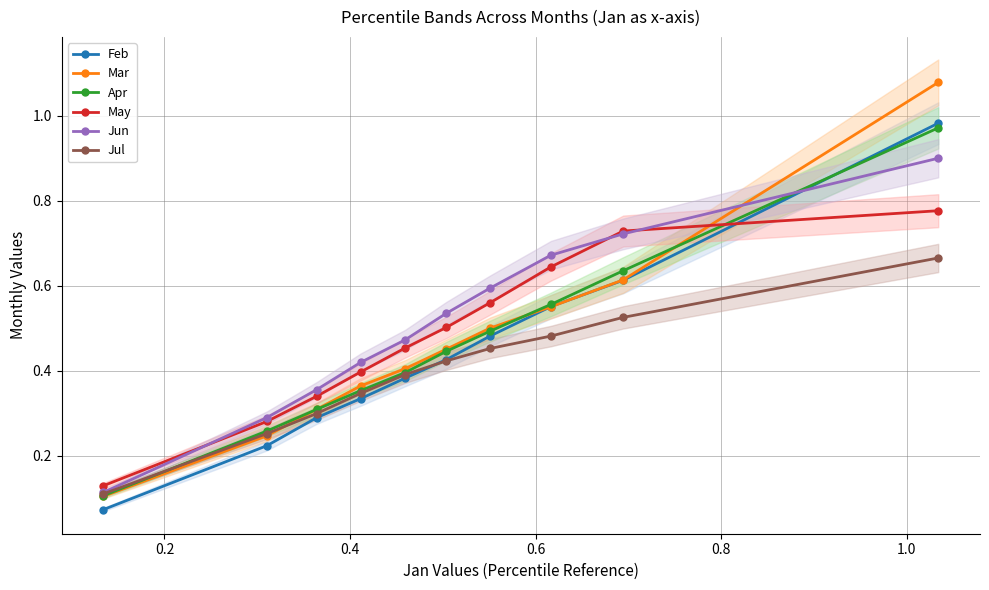

How many intersections are there between May and Feb?

1